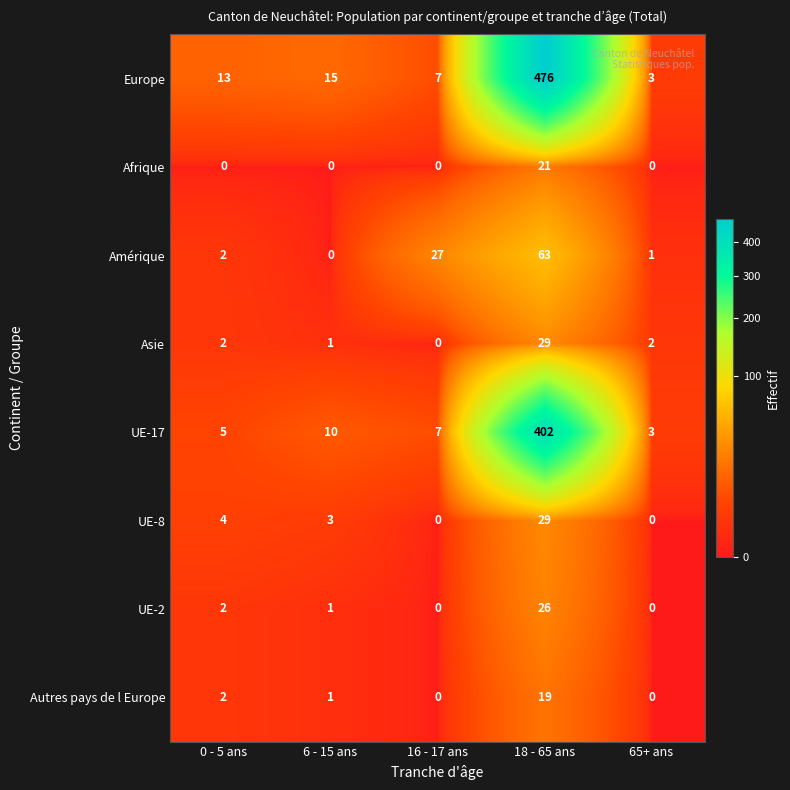

How many categories are shown in the chart?

5